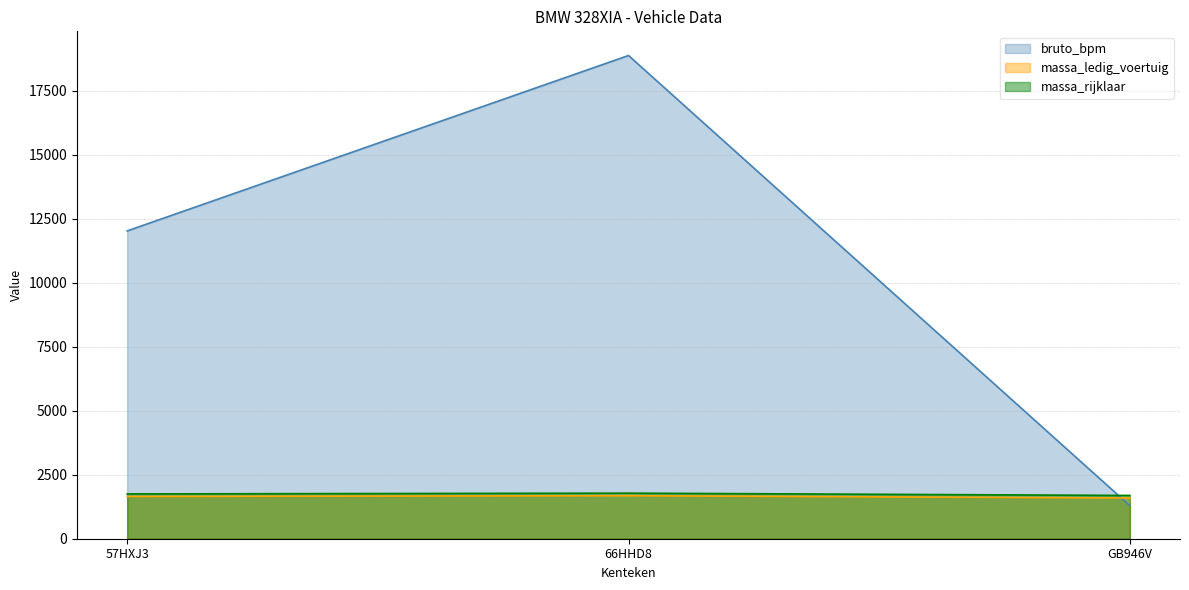

What is the label of the 1st point from the right?

GB946V